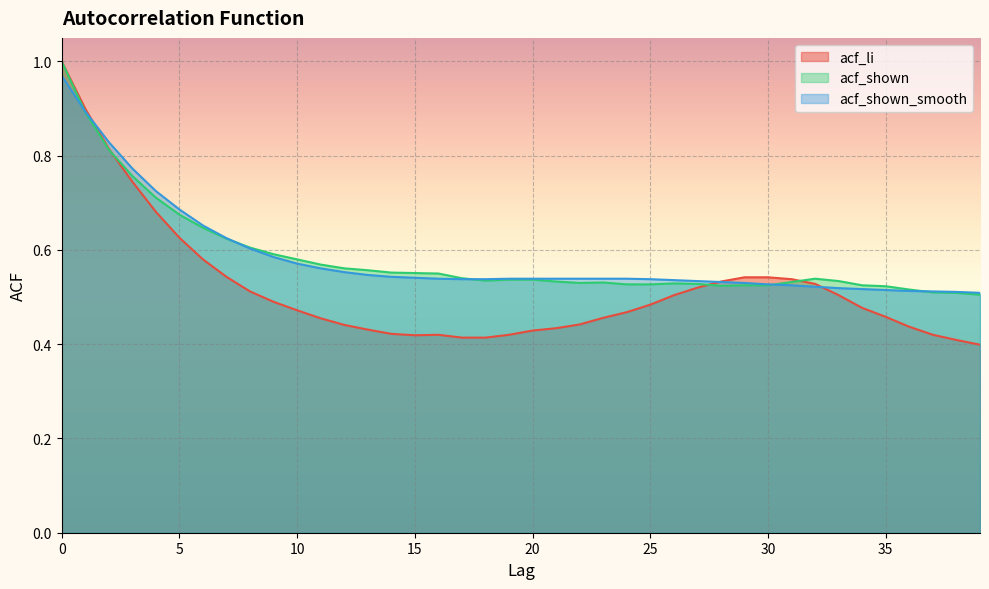

Where do acf_li and acf_shown_smooth first cross each other?

1 and 2